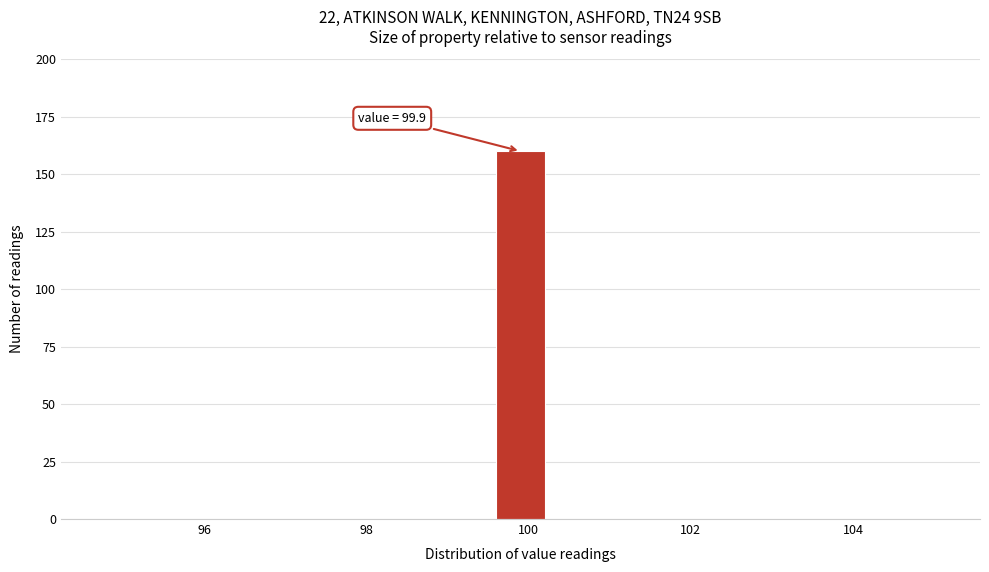

Read against the x-axis, roughly where is the centre of the tallest bar?

100.0